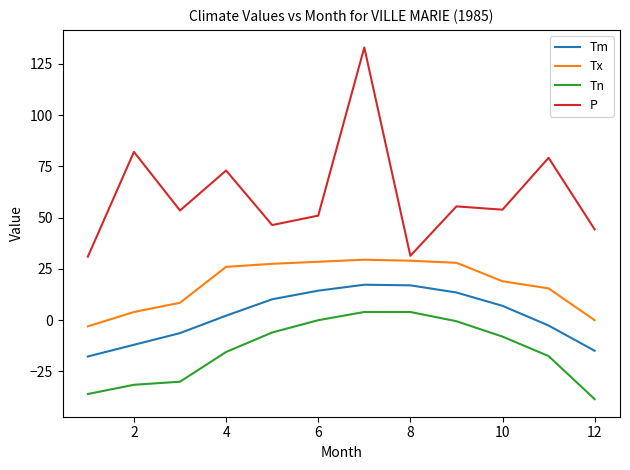

Which series has the widest spread of values?

P